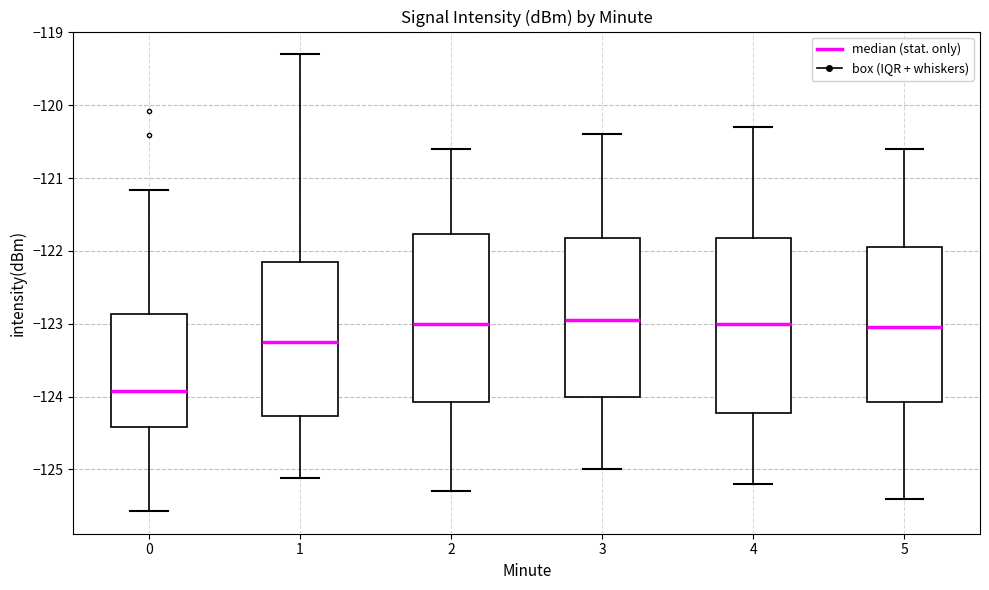

Which box has the lowest median line?

0